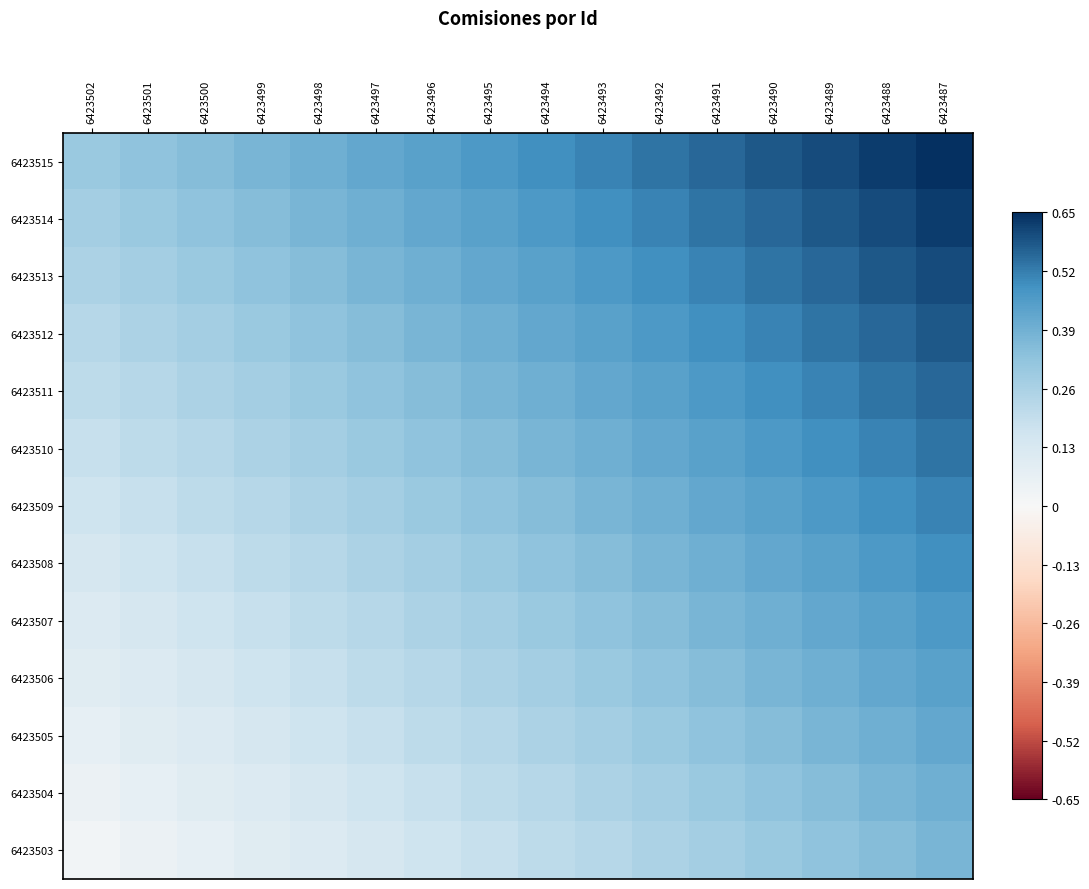

Rank the series at 6423496 from lowest to highest value.

6423503, 6423504, 6423505, 6423506, 6423507, 6423508, 6423509, 6423510, 6423511, 6423512, 6423513, 6423514, 6423515